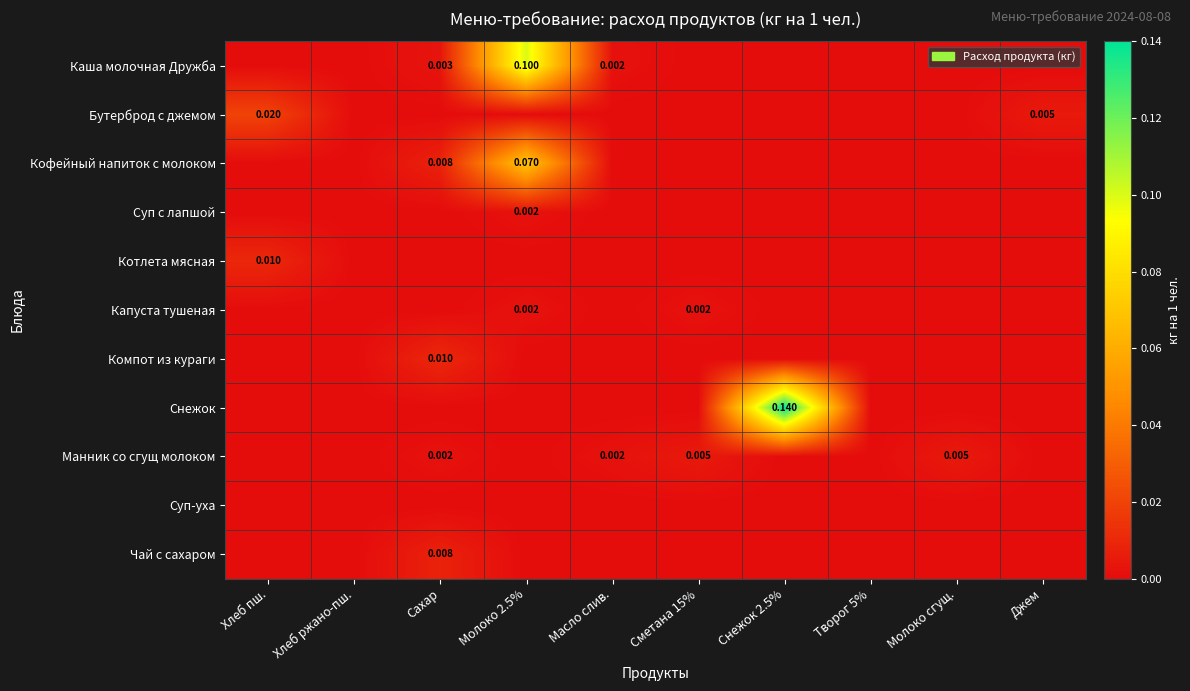

Rank the categories by Снежок value from lowest to highest.

Хлеб пш., Хлеб ржано-пш., Сахар, Молоко 2.5%, Масло слив., Сметана 15%, Творог 5%, Молоко сгущ., Джем, Снежок 2.5%